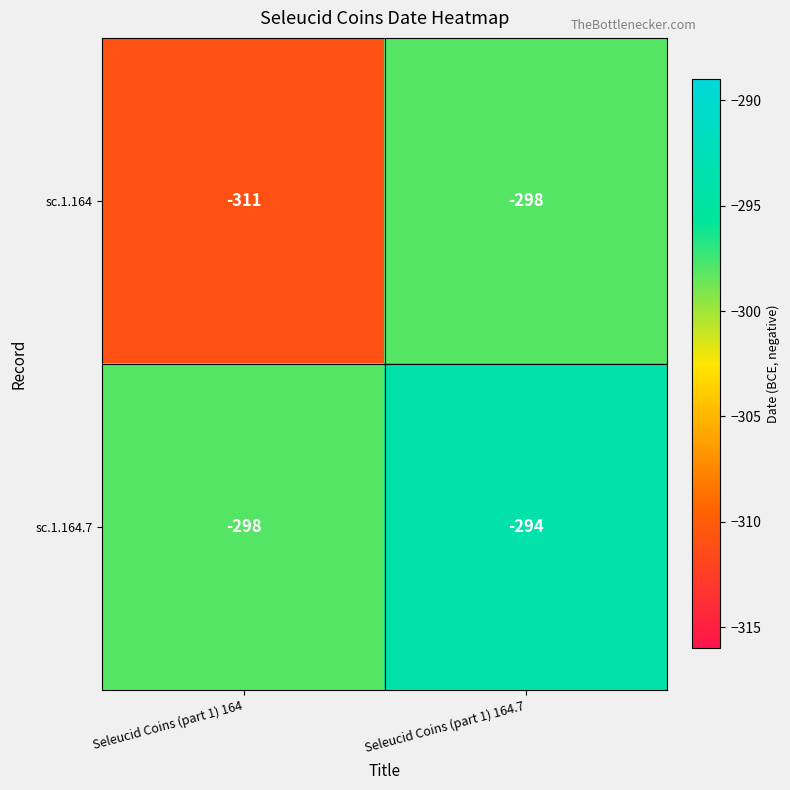

Between Seleucid Coins (part 1) 164 and Seleucid Coins (part 1) 164.7, which series saw the biggest shift?

sc.1.164